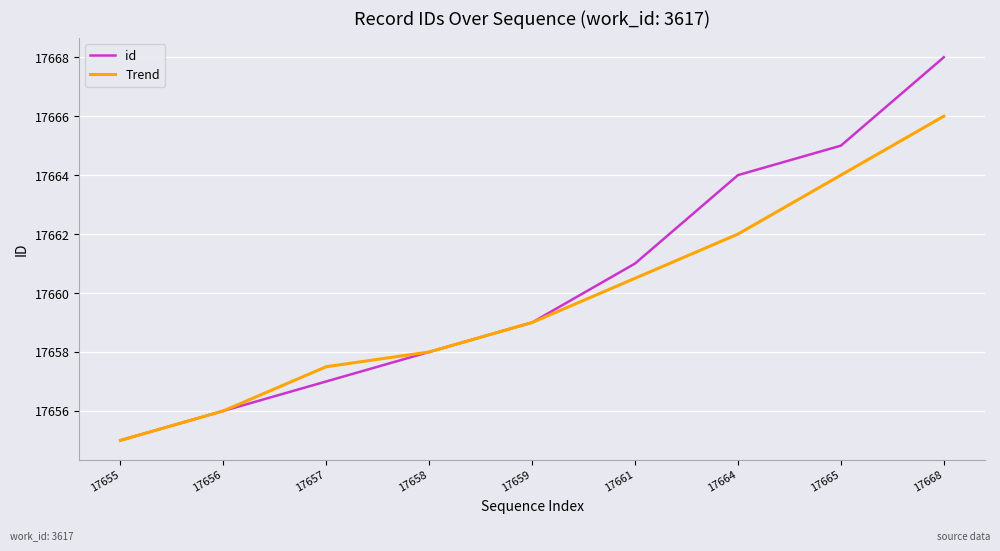

Rank the series at 17668 from highest to lowest value.

id, Trend